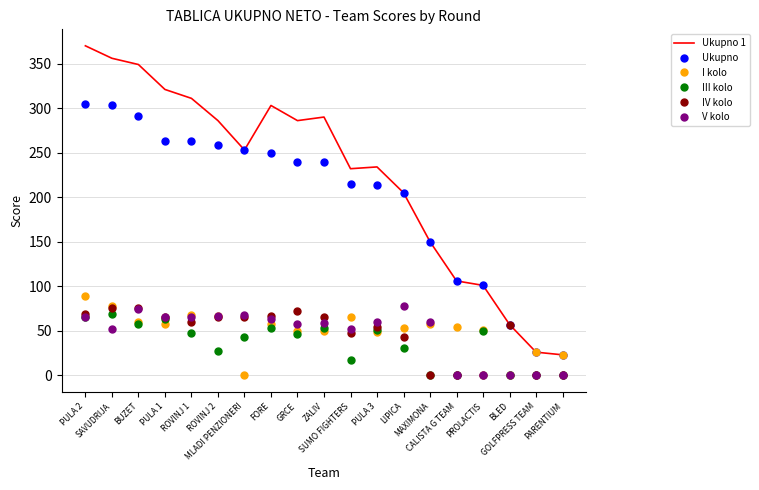

What is the difference between the IV kolo values at MLADI PENZIONERI and LIPICA?

23